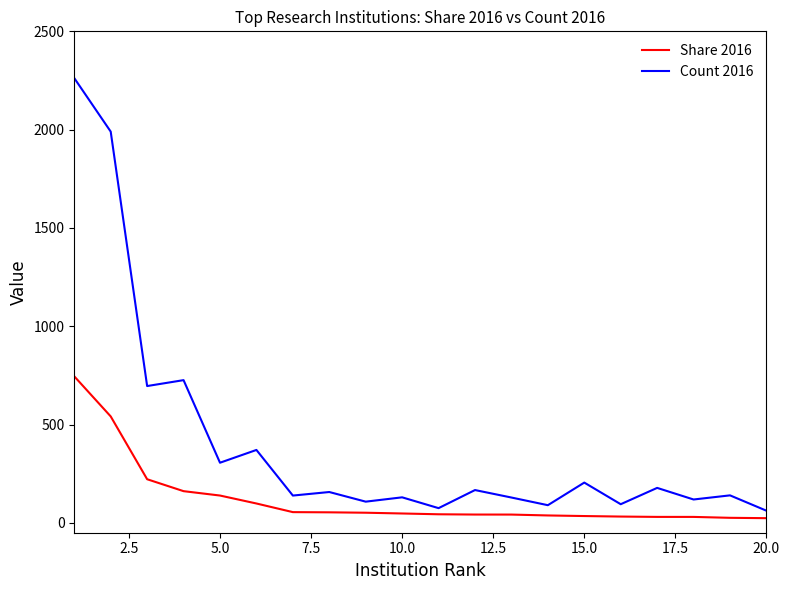

What are all the series names shown in the legend?

Share 2016, Count 2016